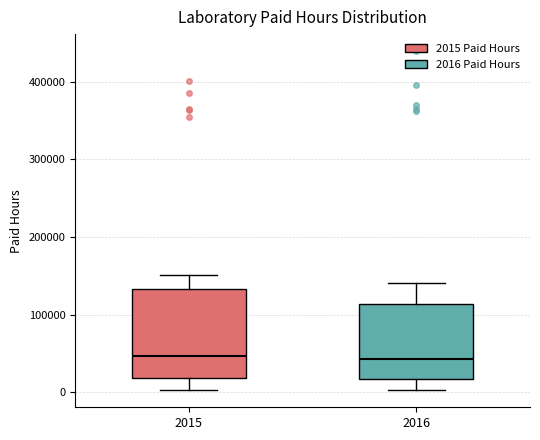

Comparing the boxes themselves (not the whiskers), which one is the tallest?

2015